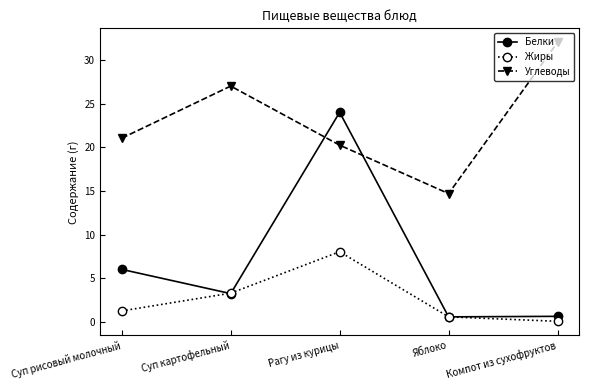

At which category is the sum across all series the highest?

Рагу из курицы